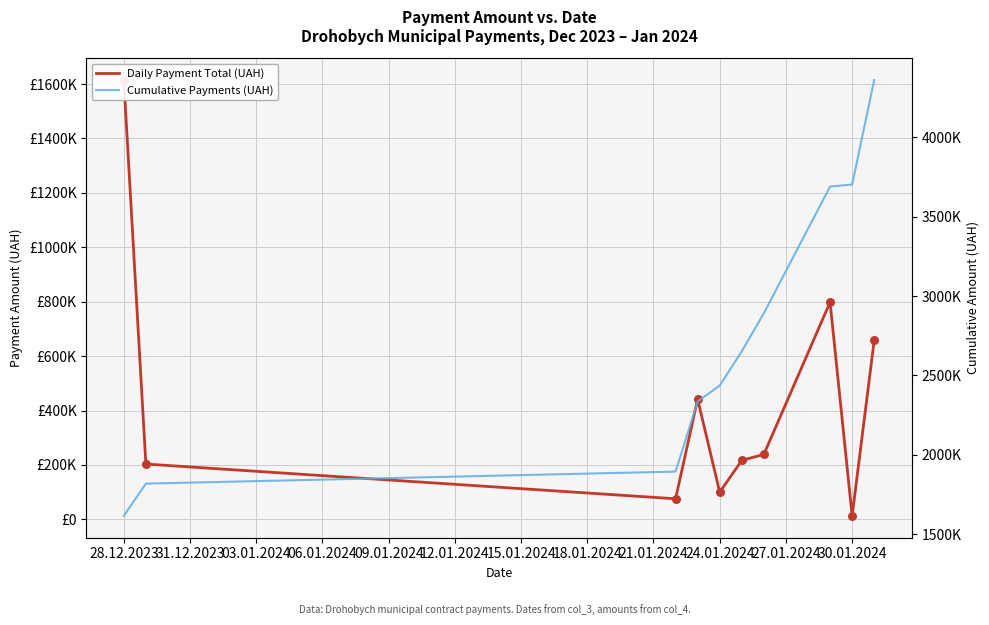

At how many categories does at least one series exceed 2389242?

6